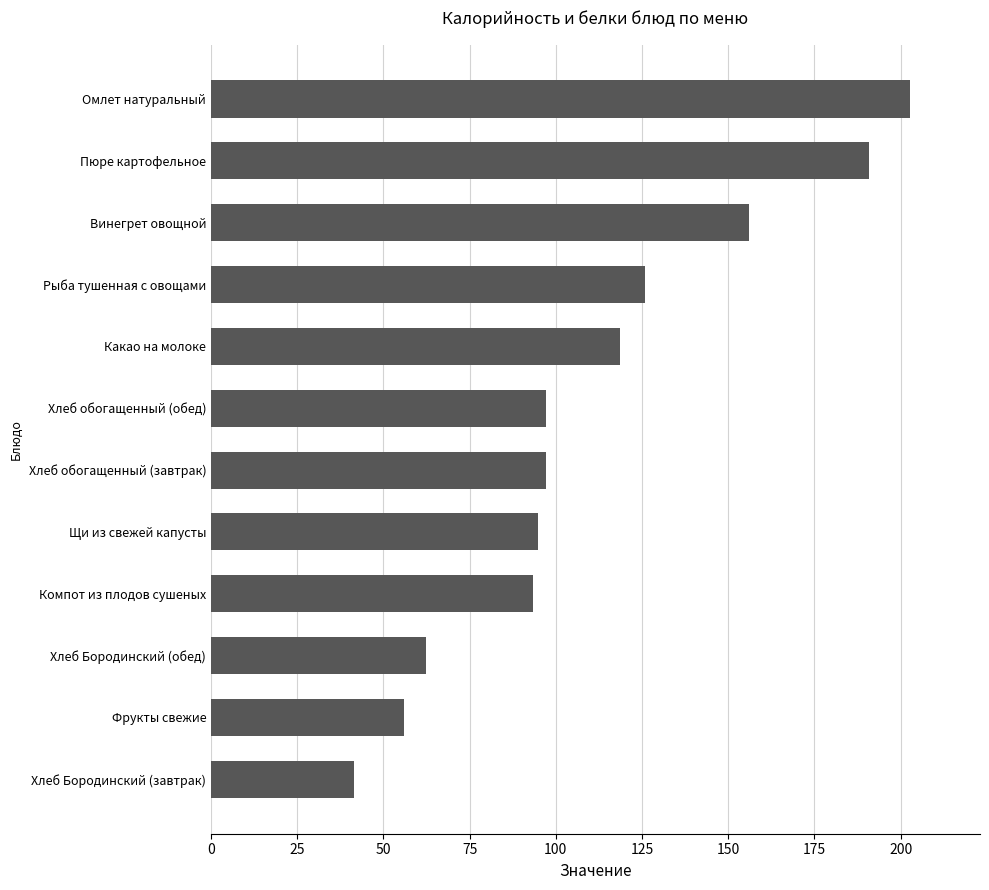

Approximately how many times larger is the value at Винегрет овощной compared to Фрукты свежие?

2.8